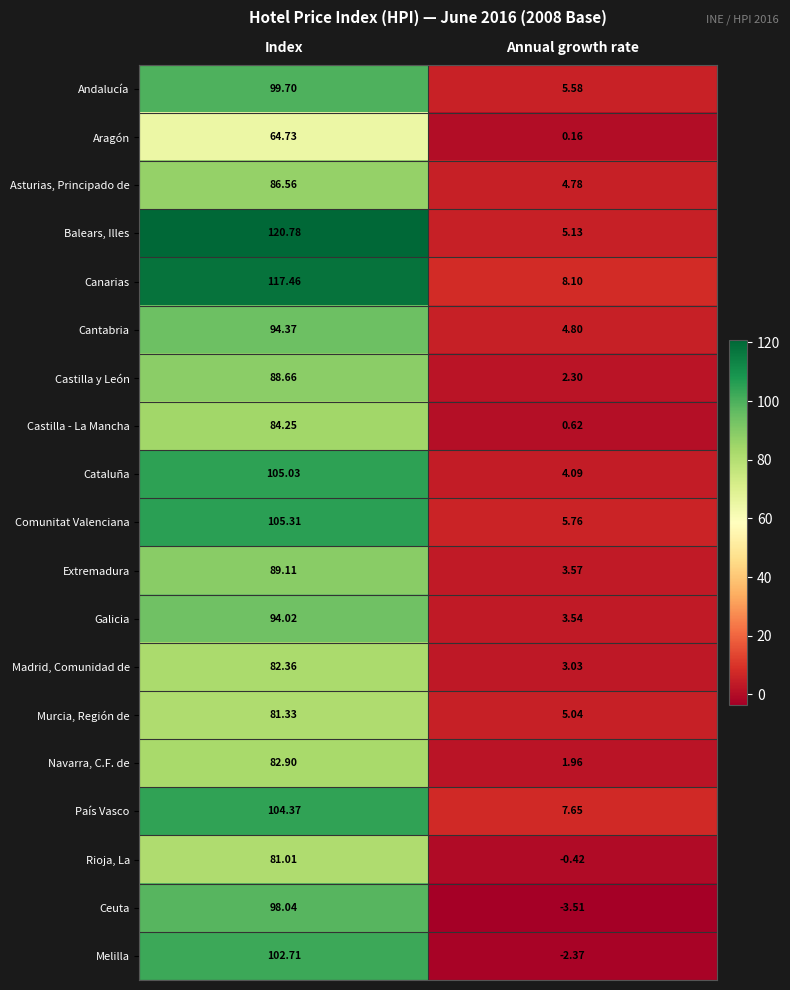

At which category is the sum across all series the highest?

Index